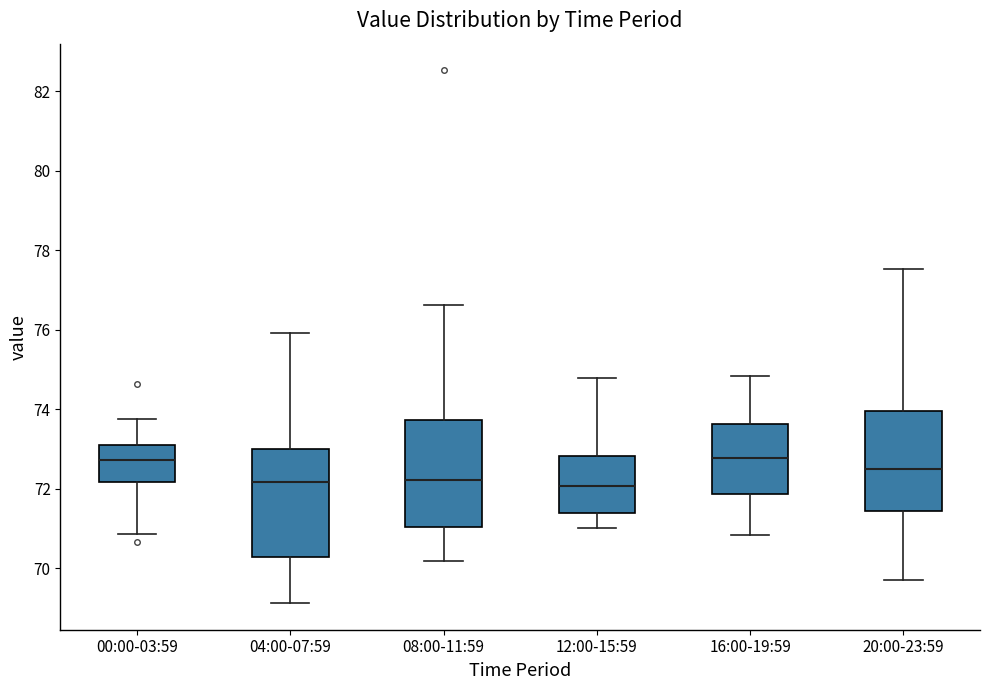

Reading left to right, read every box against the y-axis: the position of its median line, the range the box covers, and the ends of its whiskers. The values are not printed on the chart, so give them approximately, as read against the axis.

00:00-03:59: median 72.8, box 72.2 to 73.2, whiskers 70.8 to 73.8
04:00-07:59: median 72.2, box 70.4 to 73.0, whiskers 69.2 to 76.0
08:00-11:59: median 72.2, box 71.0 to 73.8, whiskers 70.2 to 76.6
12:00-15:59: median 72.0, box 71.4 to 72.8, whiskers 71.0 to 74.8
16:00-19:59: median 72.8, box 71.8 to 73.6, whiskers 70.8 to 74.8
20:00-23:59: median 72.6, box 71.4 to 74.0, whiskers 69.8 to 77.6